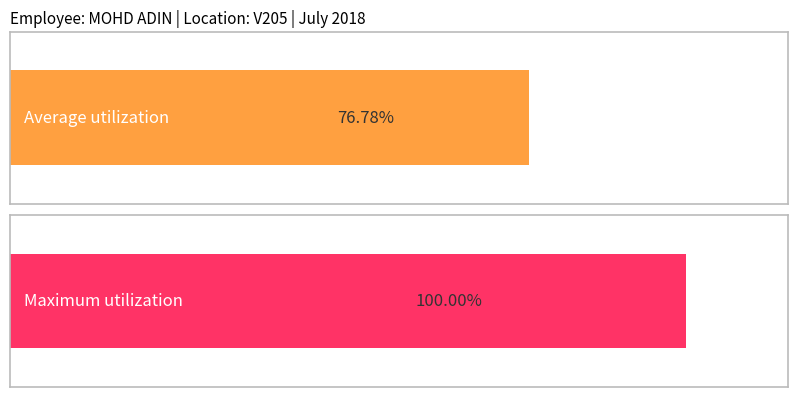

Is it true that Average utilization equals 3.4 at 20?

False